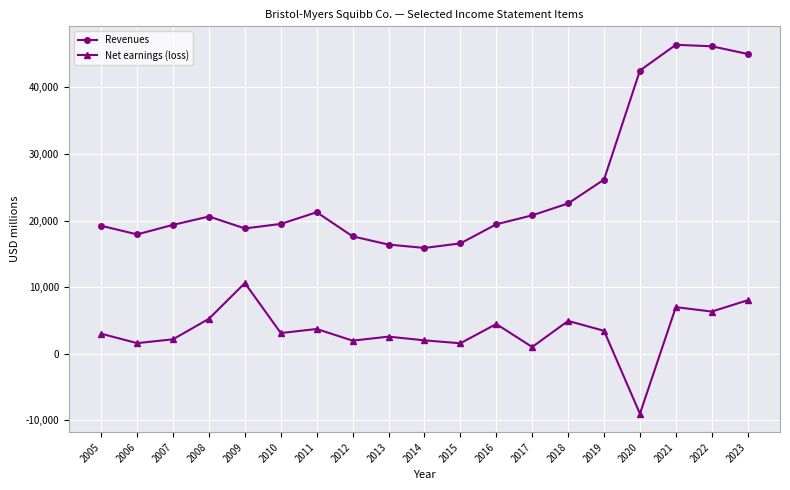

Which series has the largest range (max minus min)?

Revenues